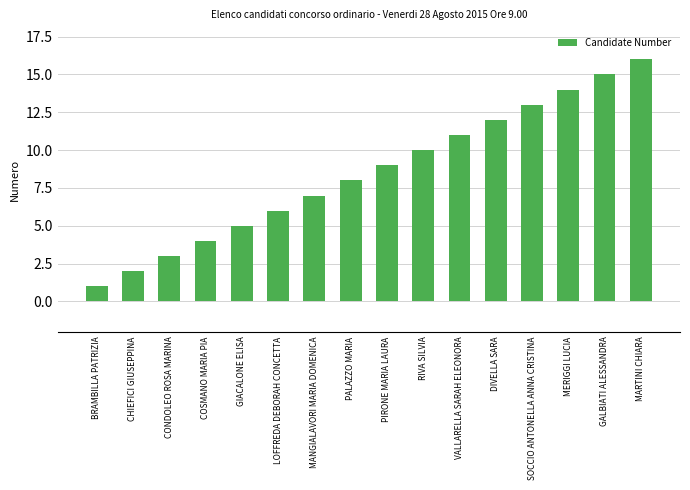

What position from the right is LOFFREDA DEBORAH CONCETTA?

11